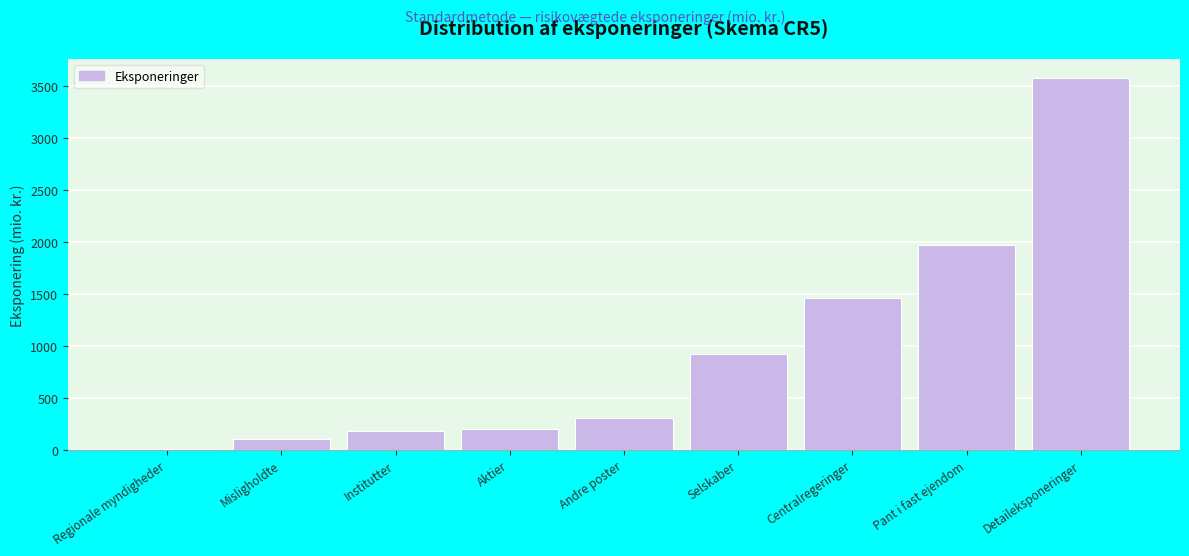

What is the average value?

972.2